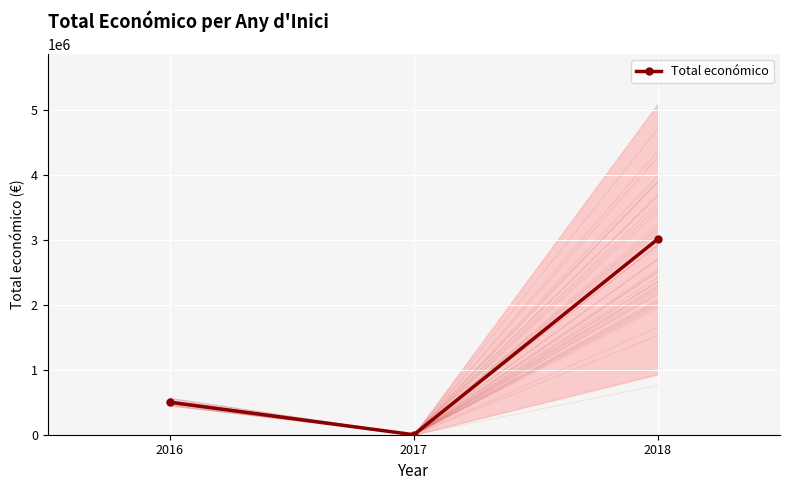

Reading left to right, list all the values displayed in this chart.

499868.0	0.0	3012948.7